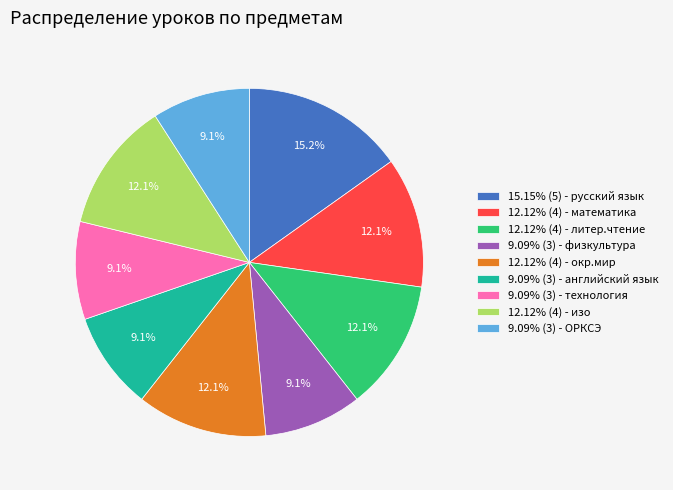

What percentage is NOT represented by 15.15% (5) - русский язык?

84.8%